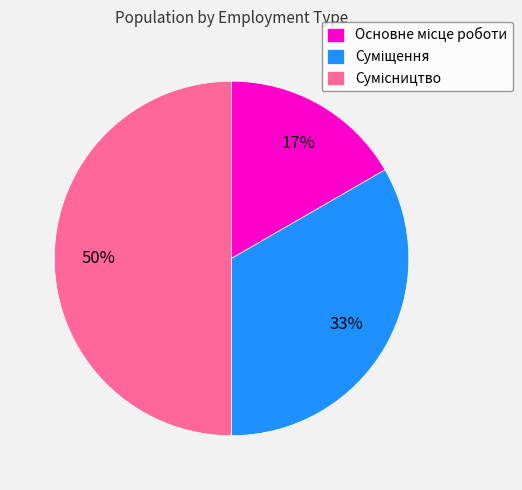

To the nearest percent, what is the difference between the largest and smallest slice percentages?

33%